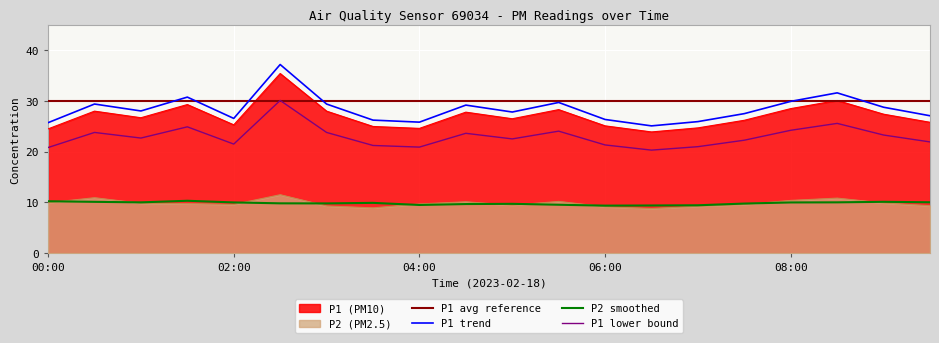

Is it true that P1 equals 12.8 at 01:30?

False